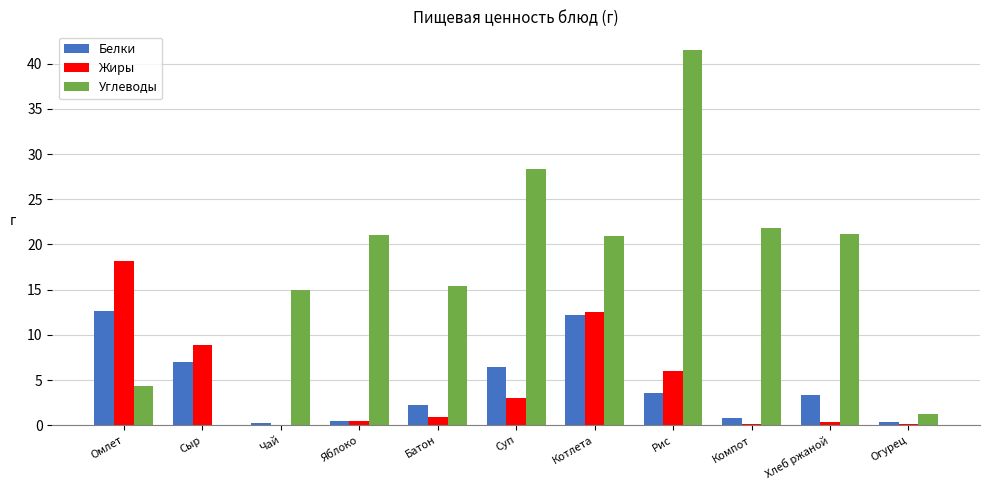

Which series has the largest total across all categories?

Углеводы